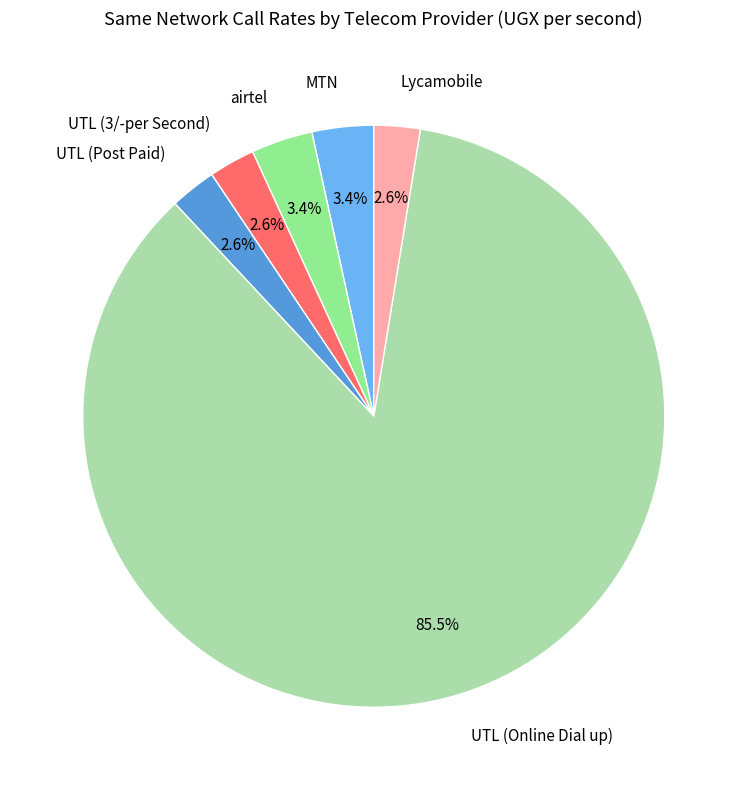

What is the largest slice in the pie chart?

UTL (Online Dial up)